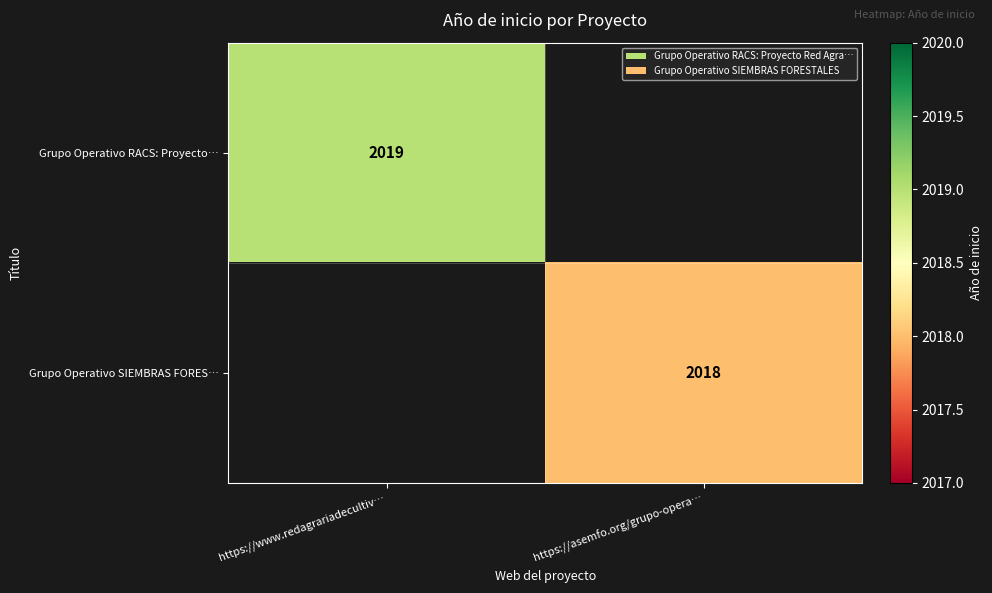

Is it true that Grupo Operativo SIEMBRAS FORES… equals 480 at https://asemfo.org/grupo-opera…?

False